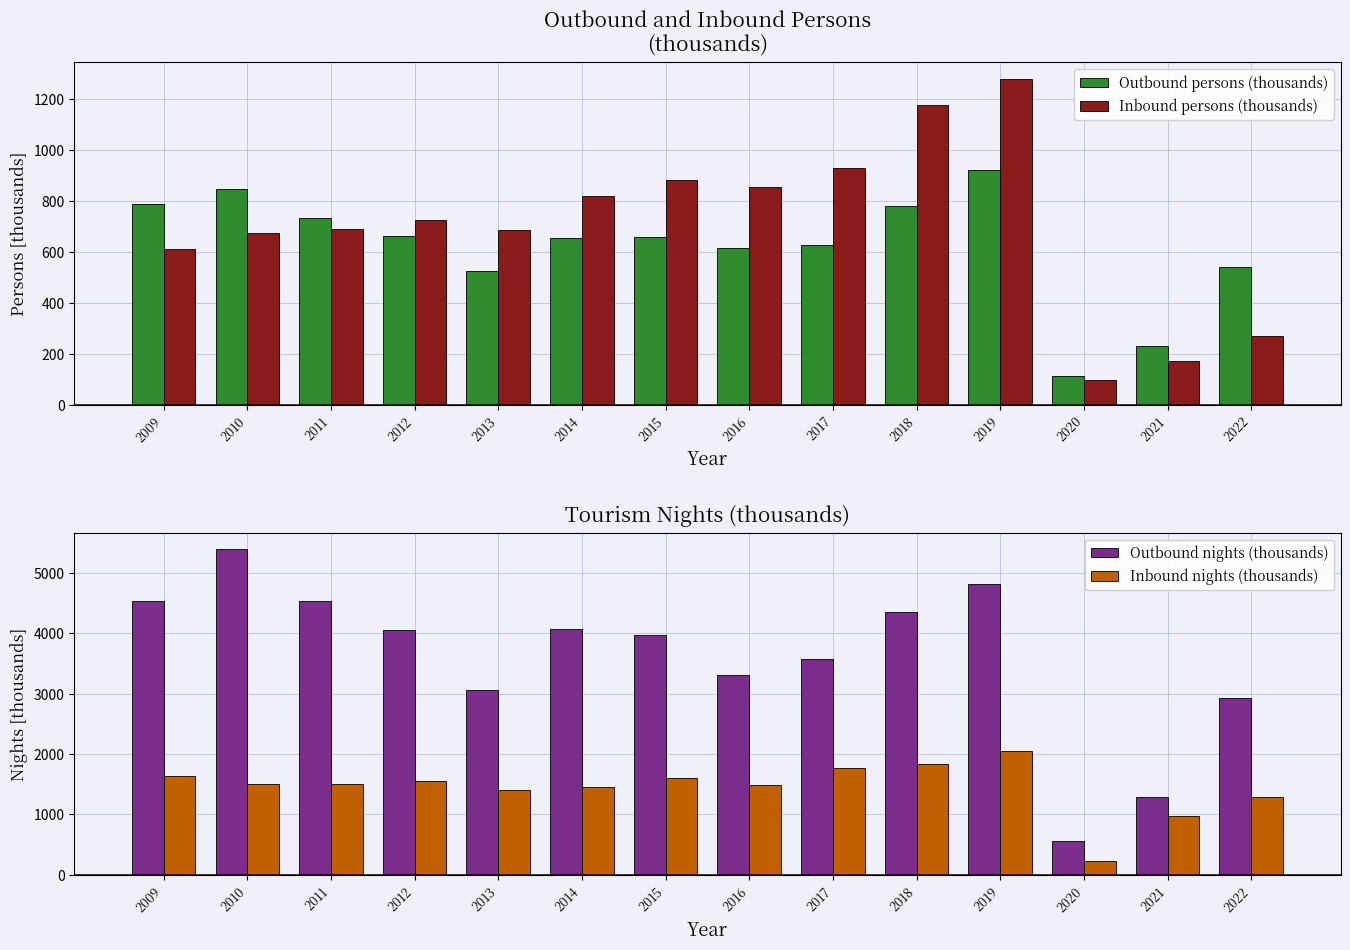

The Inbound nights (thousands) series shows 234.5 at 2020. True or false?

True